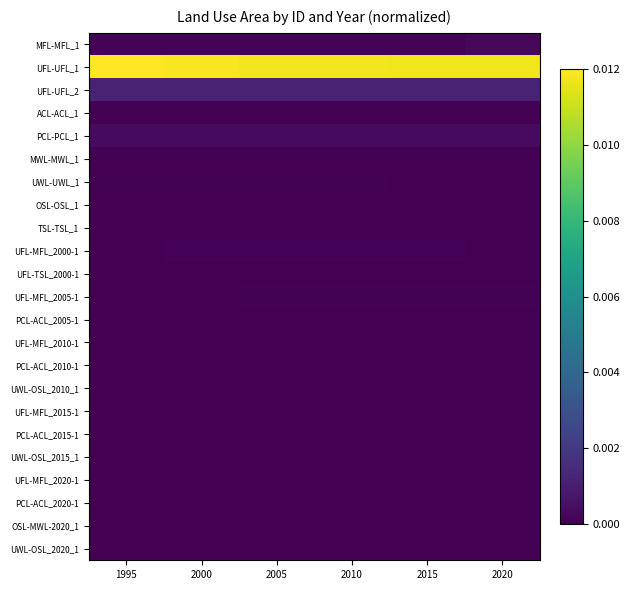

Which series has the largest total across all categories?

UFL-UFL_1